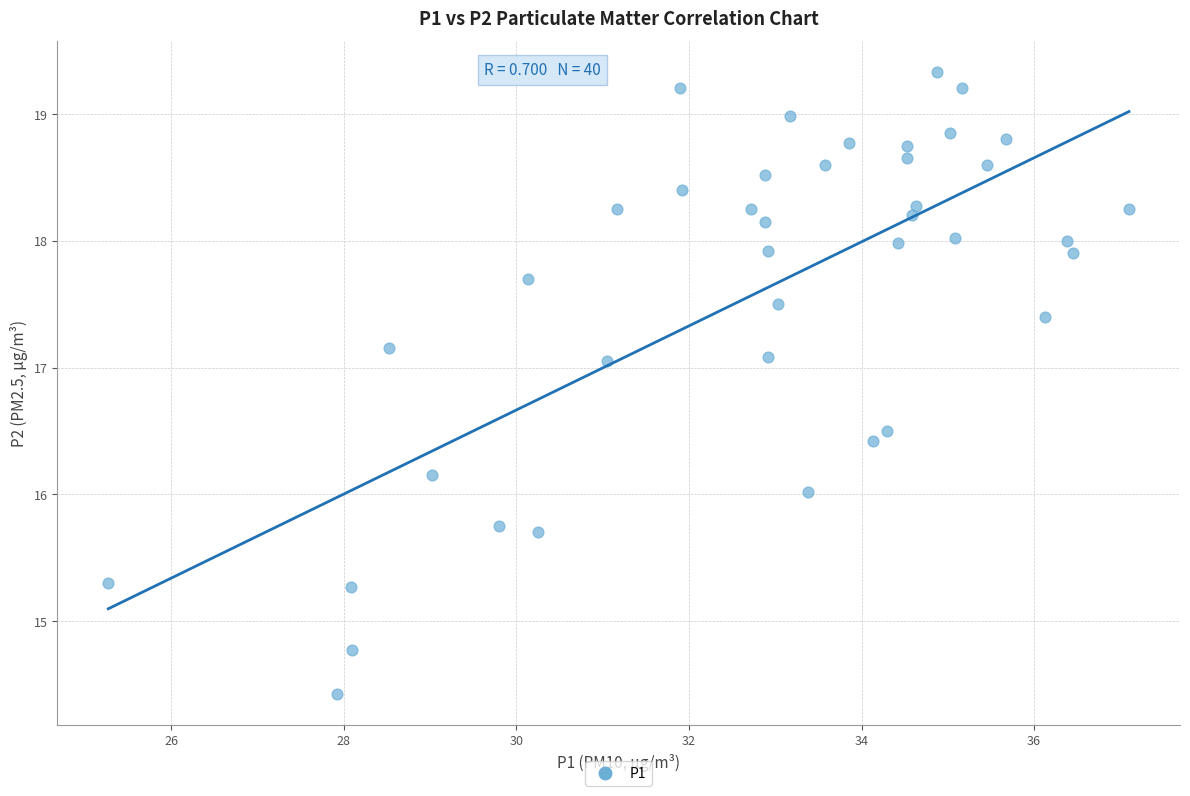

What is the range of Y values (max minus min)?

4.9